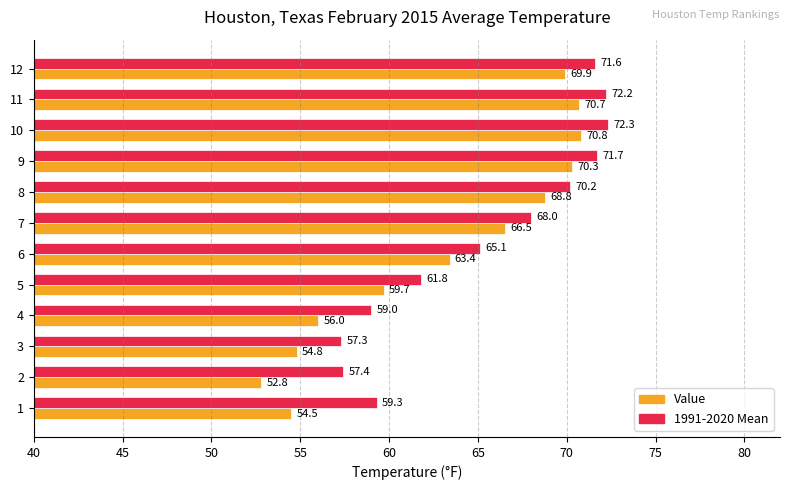

Rank the categories by 1991-2020 Mean value from highest to lowest.

10, 11, 9, 12, 8, 7, 6, 5, 1, 4, 2, 3